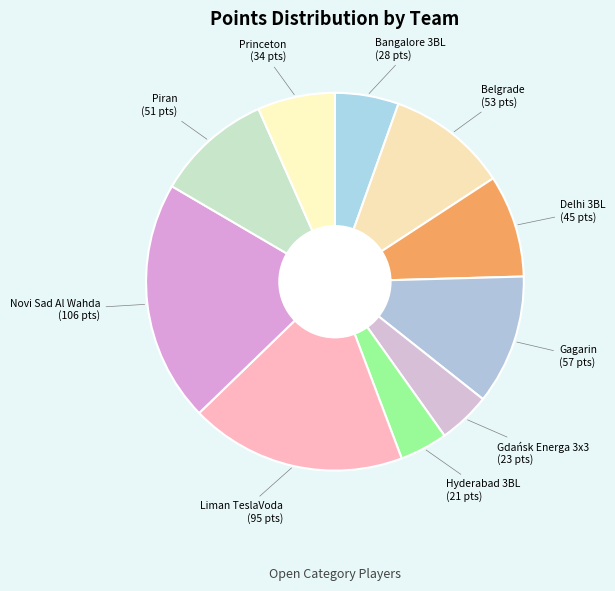

The Delhi 3BL slice represents 1% of the pie. True or false?

False